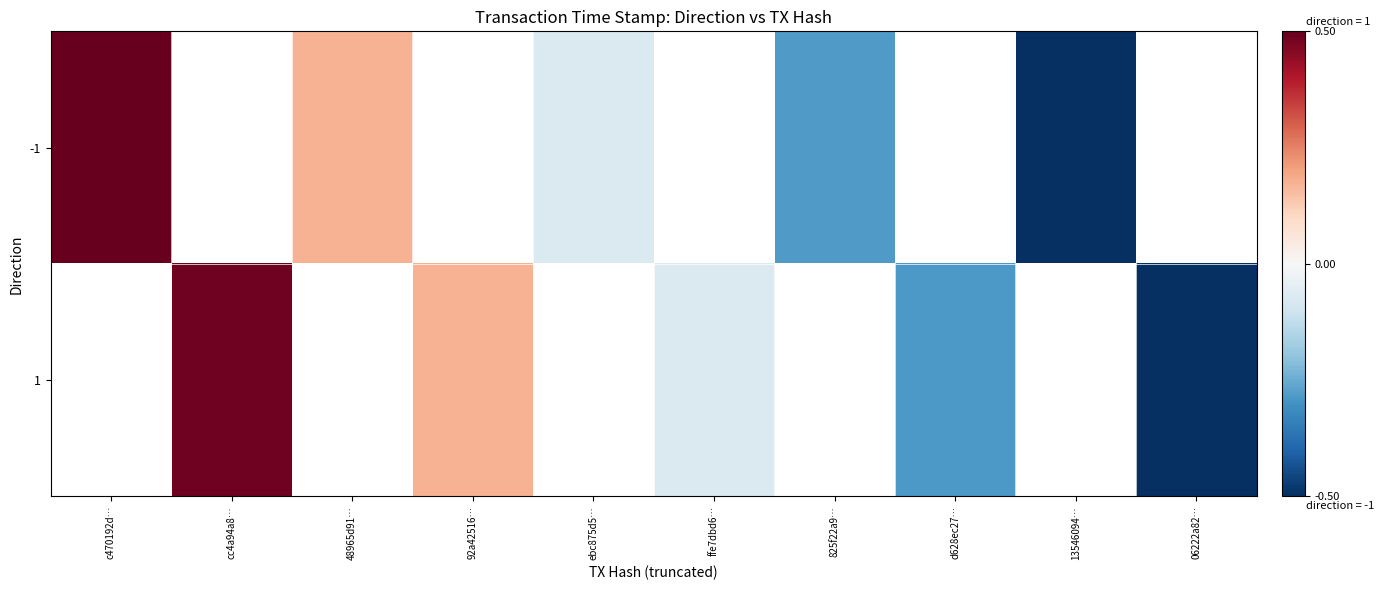

Is it true that -1 equals -0.3 at 825f22a9…?

True